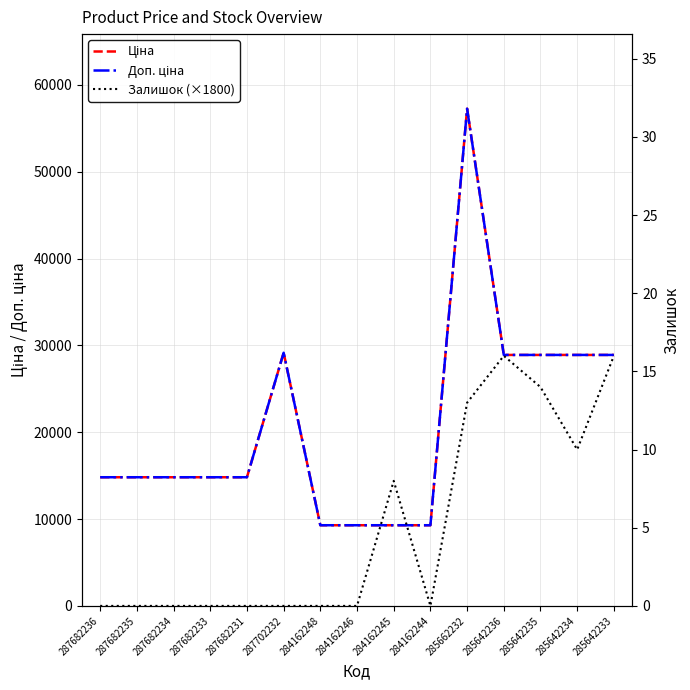

True or false: Доп. ціна and Ціна cross at least once.

False